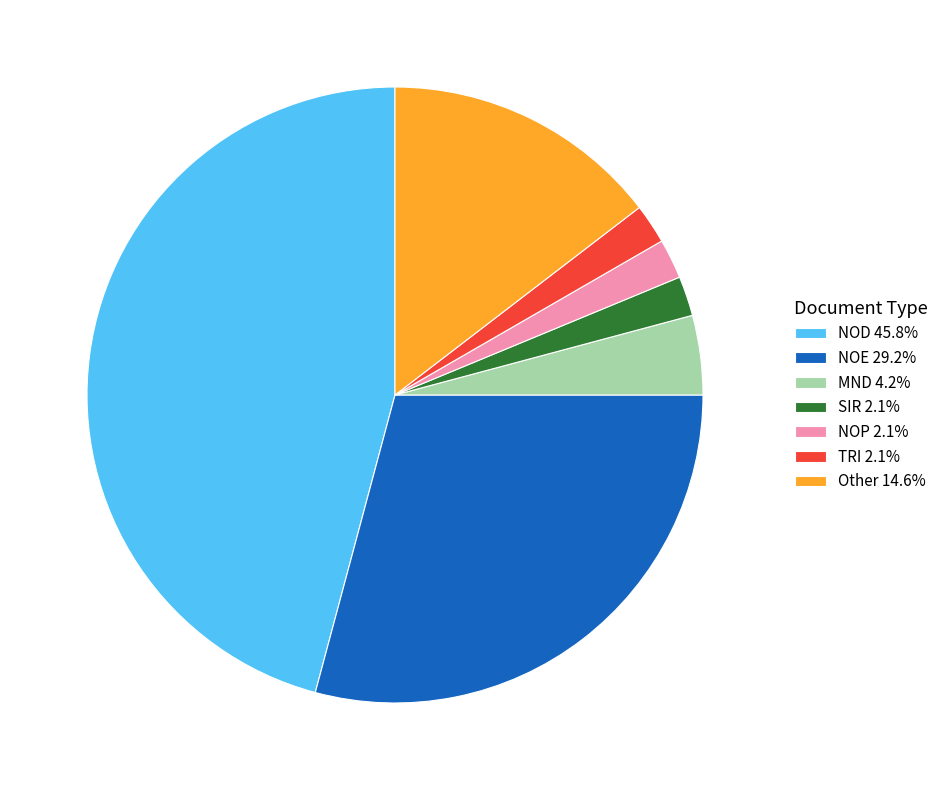

The Other slice represents 1% of the pie. True or false?

False